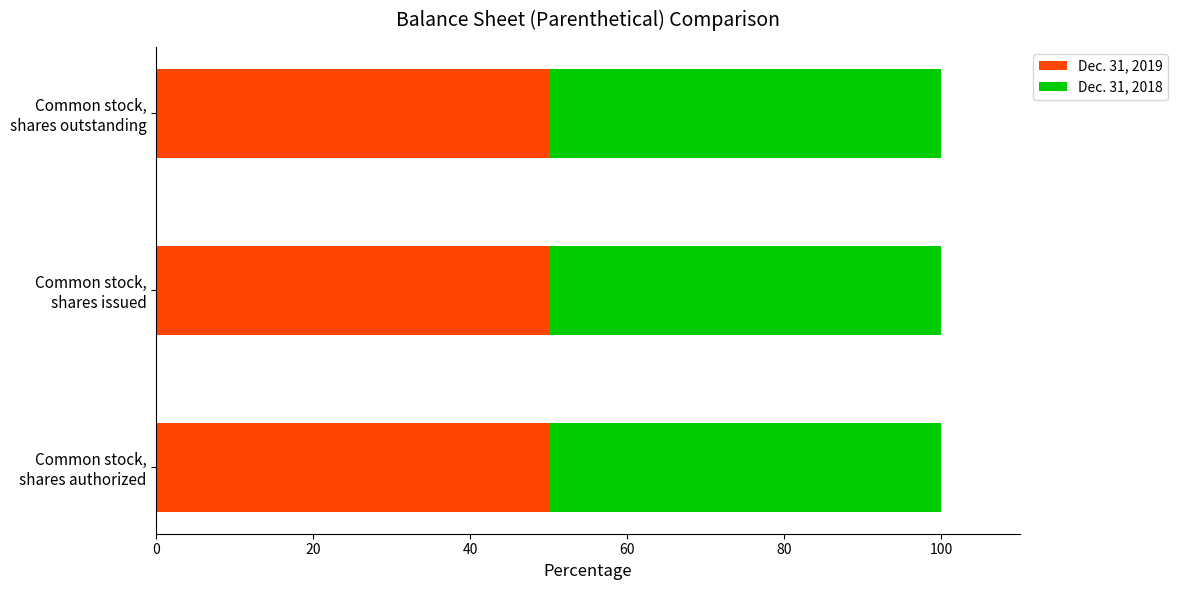

How many data points in Dec. 31, 2019 are less than 10950000?

1